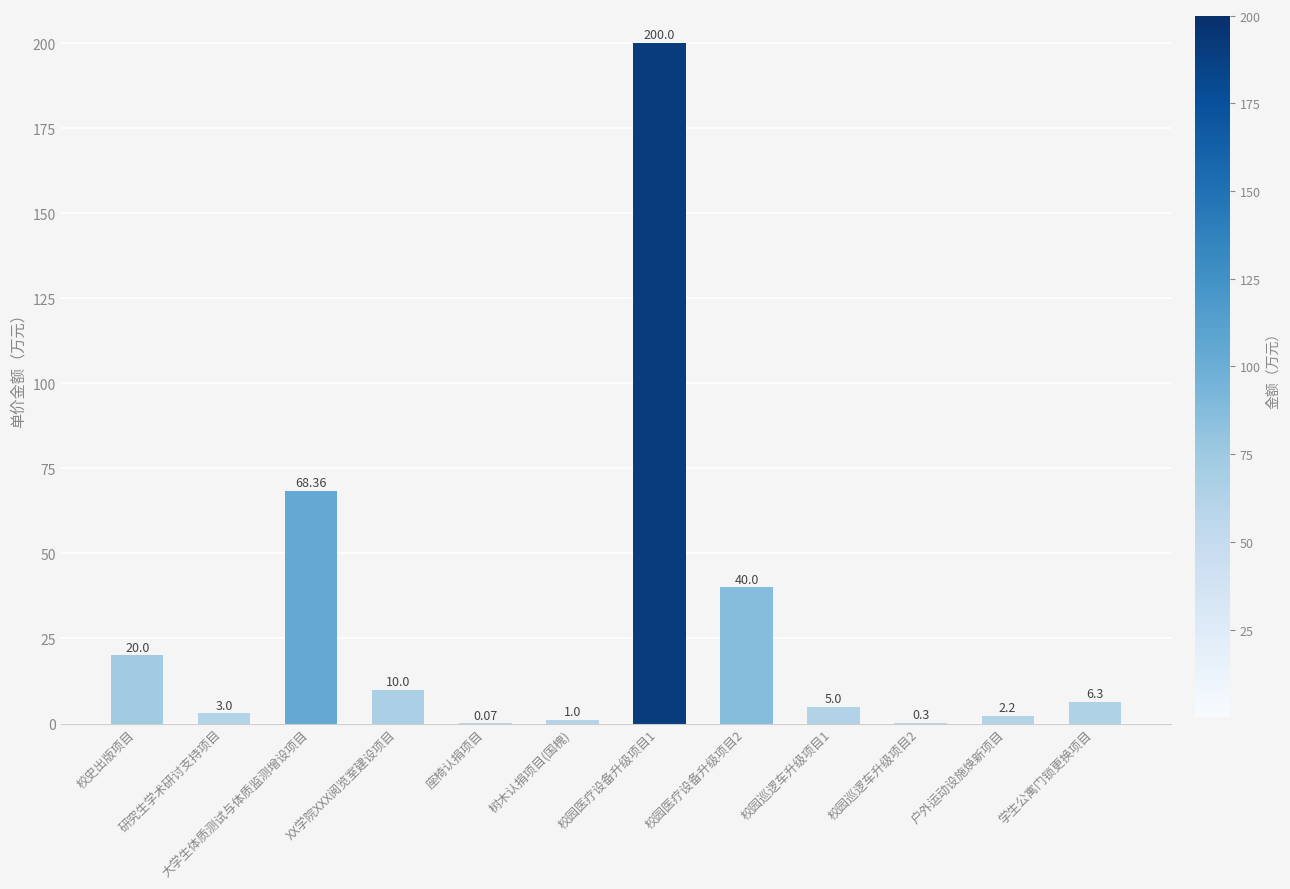

Which has a higher value, 校园巡逻车升级项目1 or 大学生体质测试与体质监测增设项目?

大学生体质测试与体质监测增设项目